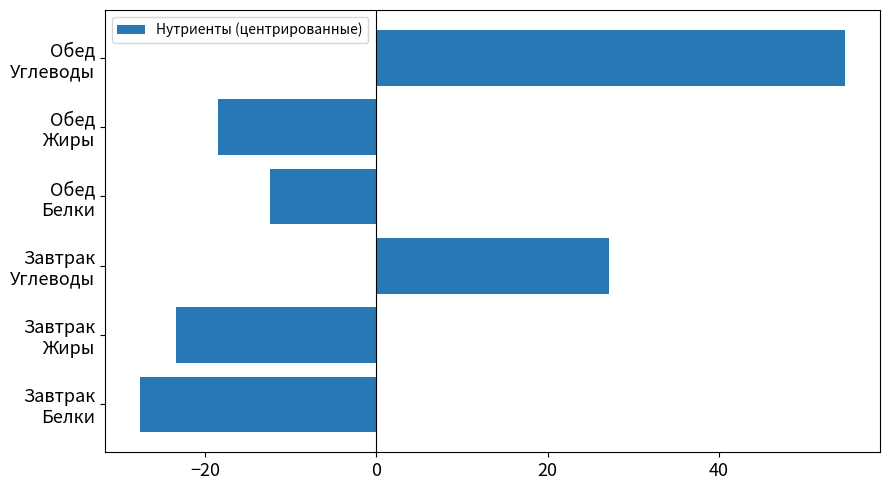

What is the smallest value displayed?

-27.6